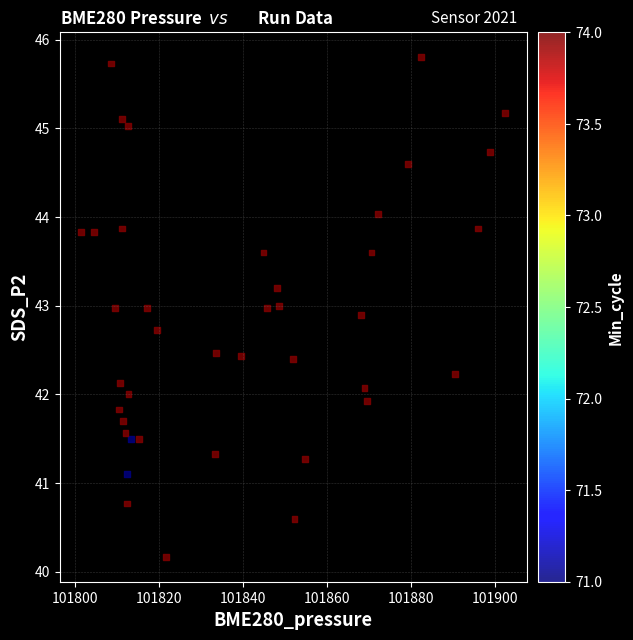

What is the range of X values (max minus min)?

100.9